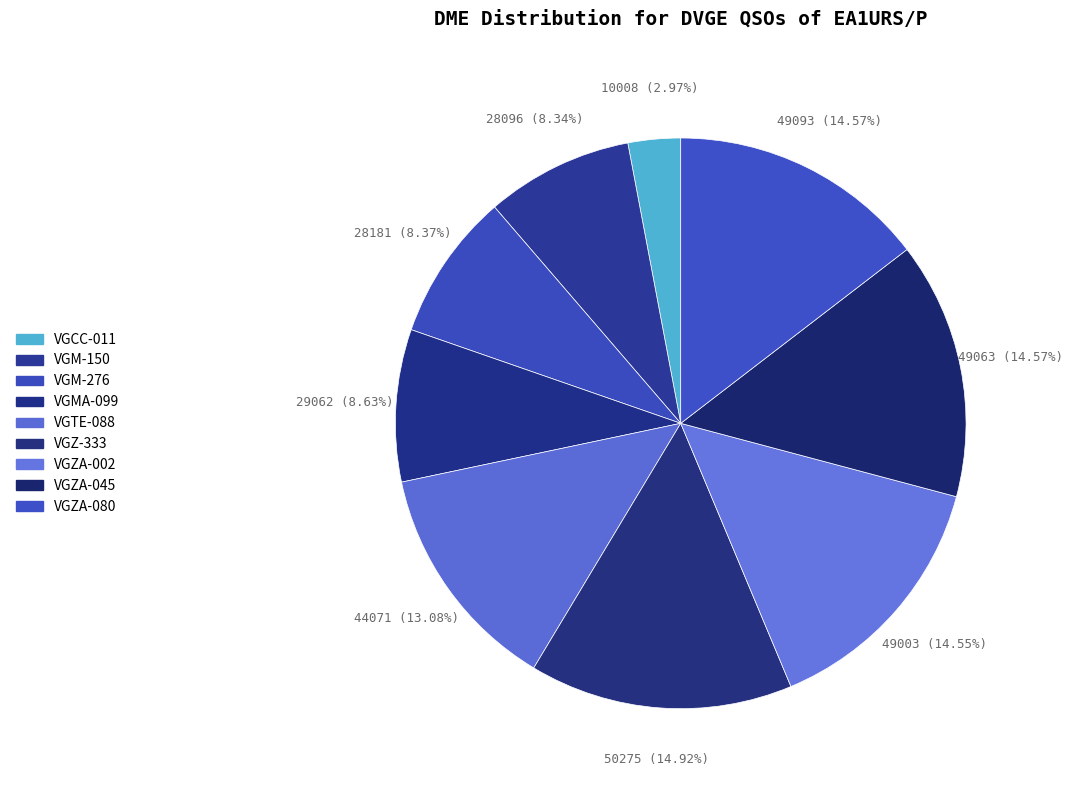

What percentage do VGZA-080 and VGZA-045 together represent?

29.1%